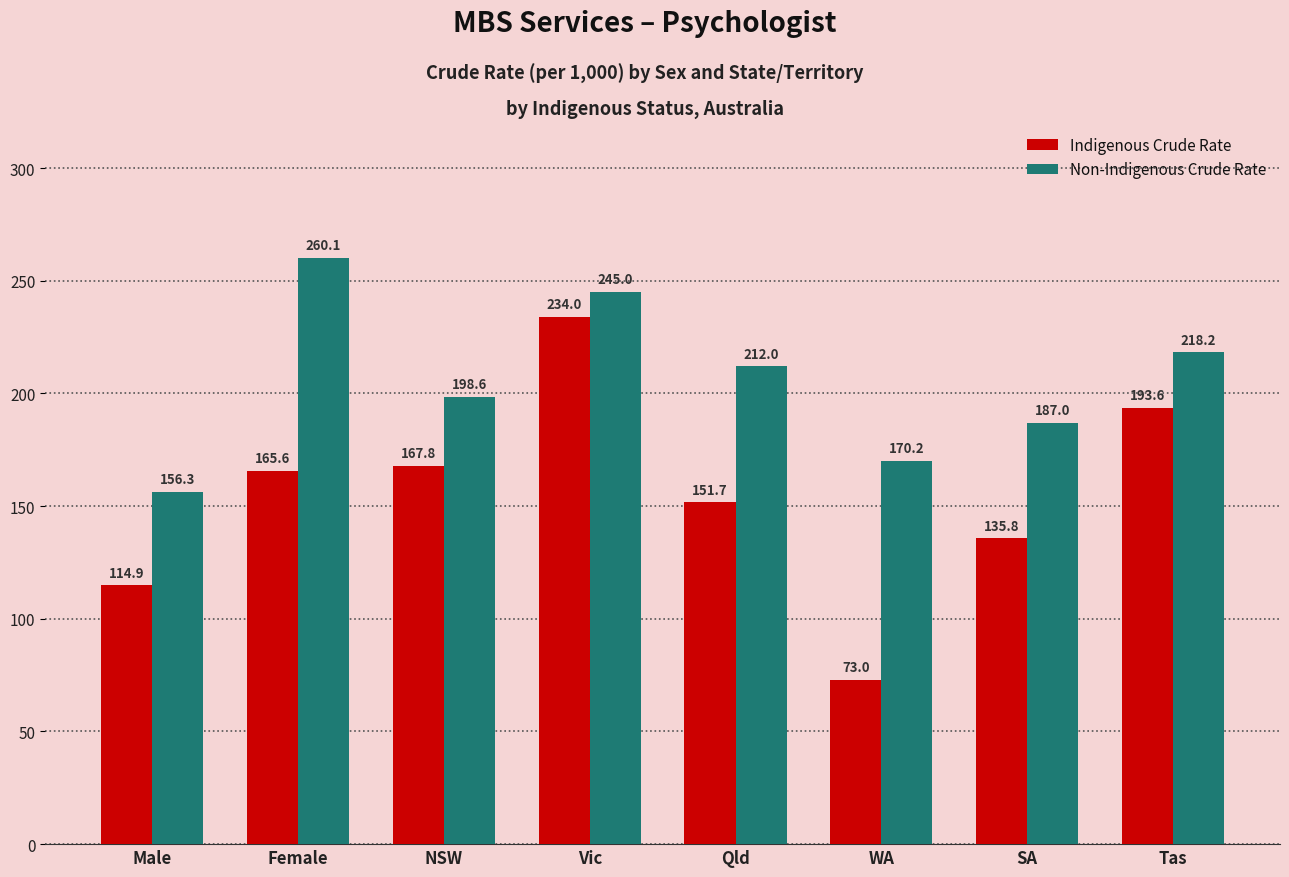

How many bars are there in total?

16